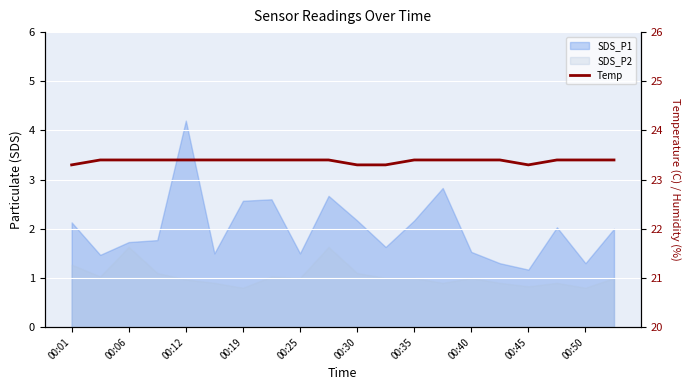

Reading left to right, extract all data points from this chart.

23.3	23.4	23.4	23.4	23.4	23.4	23.4	23.4	23.4	23.4	23.3	23.3	23.4	23.4	23.4	23.4	23.3	23.4	23.4	23.4